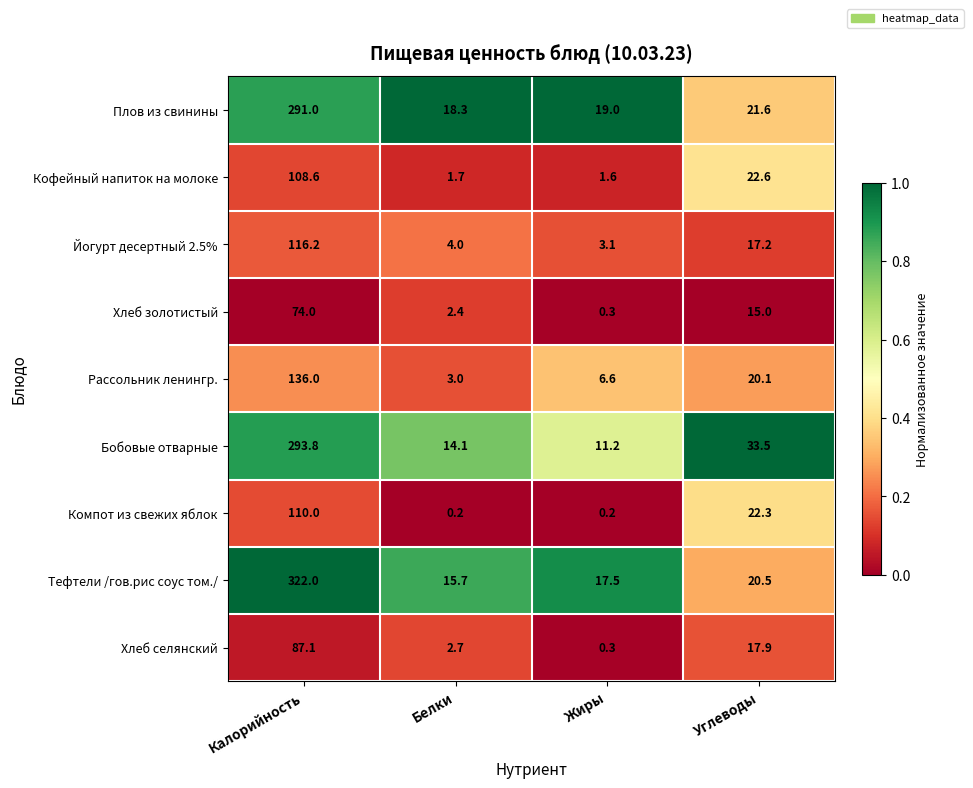

The value of Хлеб селянский at Белки is 4.1. True or false?

False